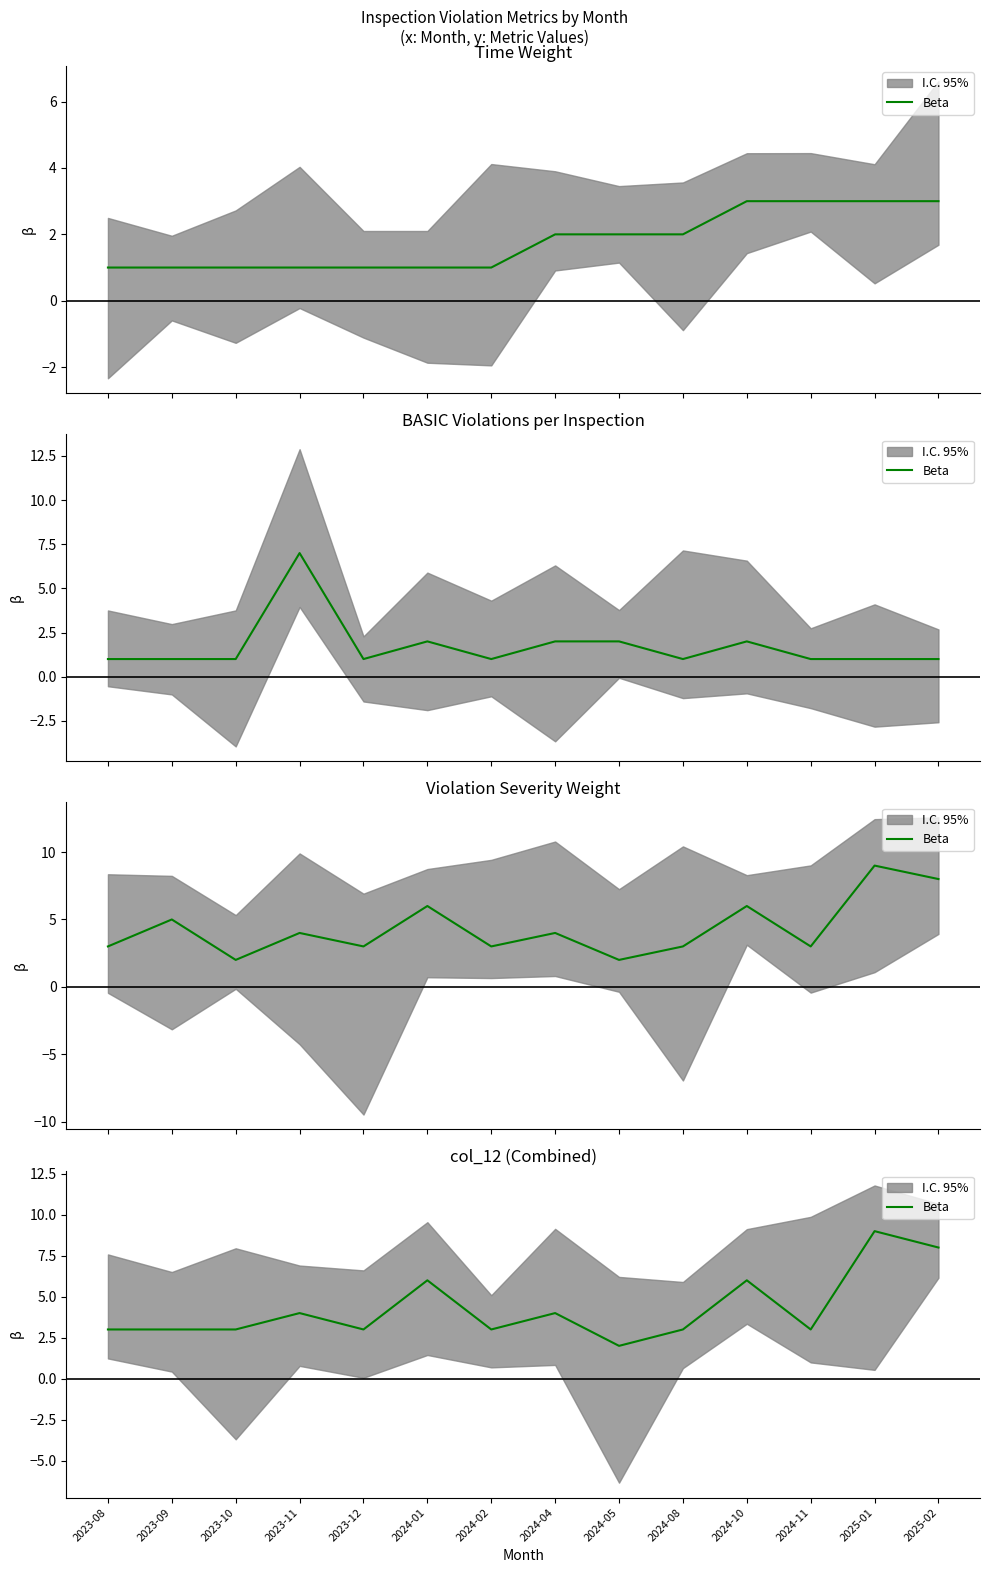

The value at 2024-08 is 4. True or false?

False